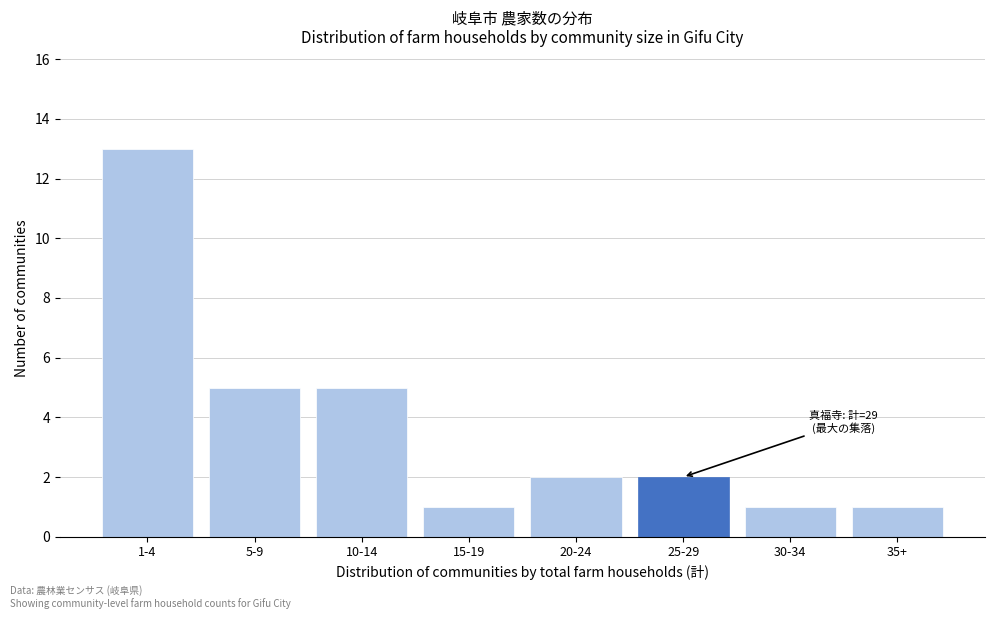

Reading left to right, list all the values displayed in this chart.

13	5	5	1	2	2	1	1